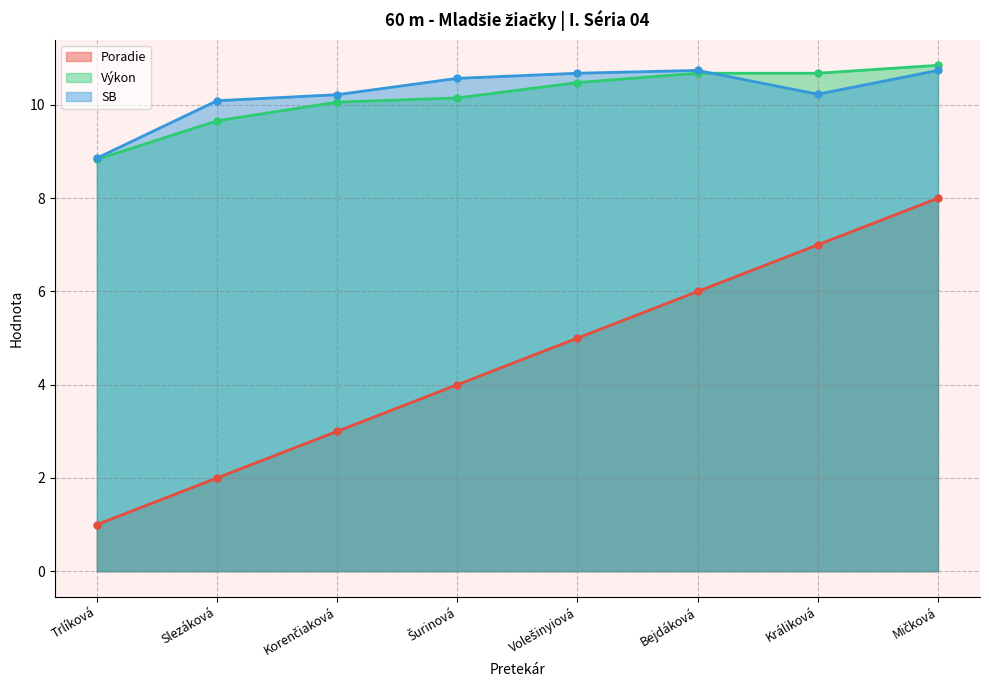

At which category is the sum across all series the highest?

Mičková